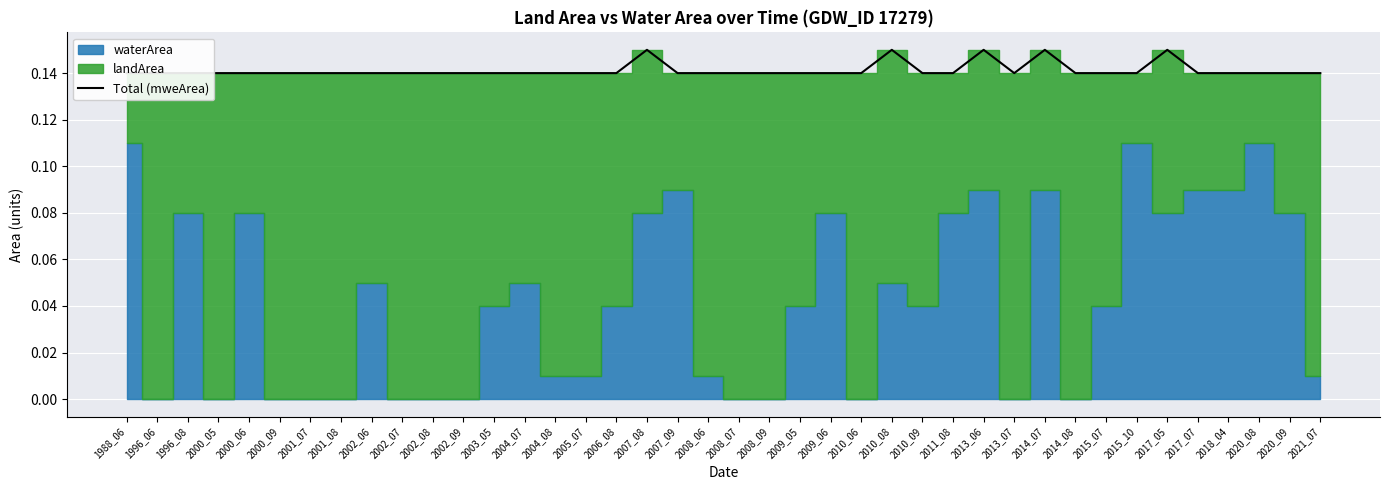

How many interior local peaks (higher than both neighbors) does the data have?

5